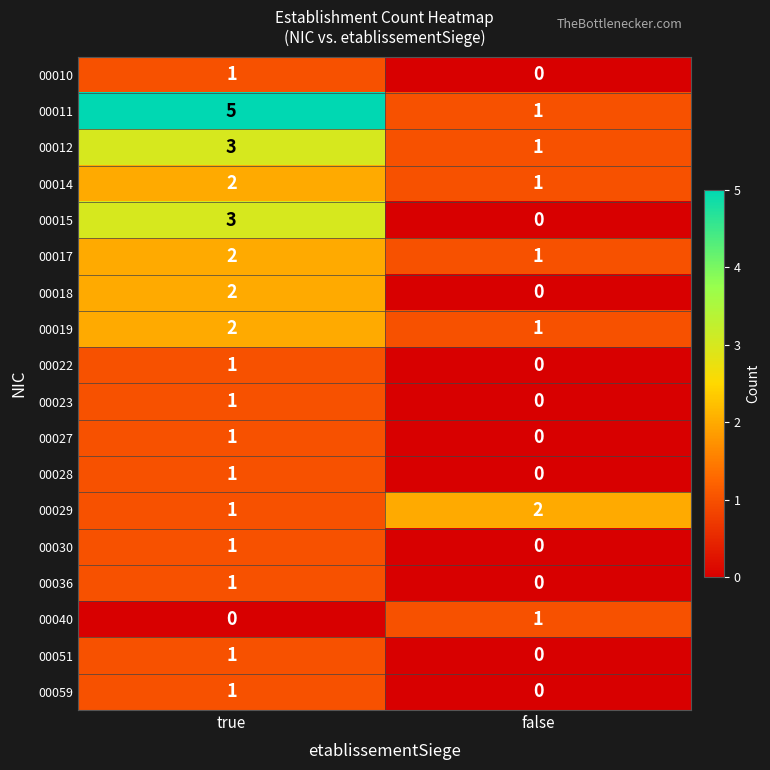

At how many categories does at least one series exceed 3?

1